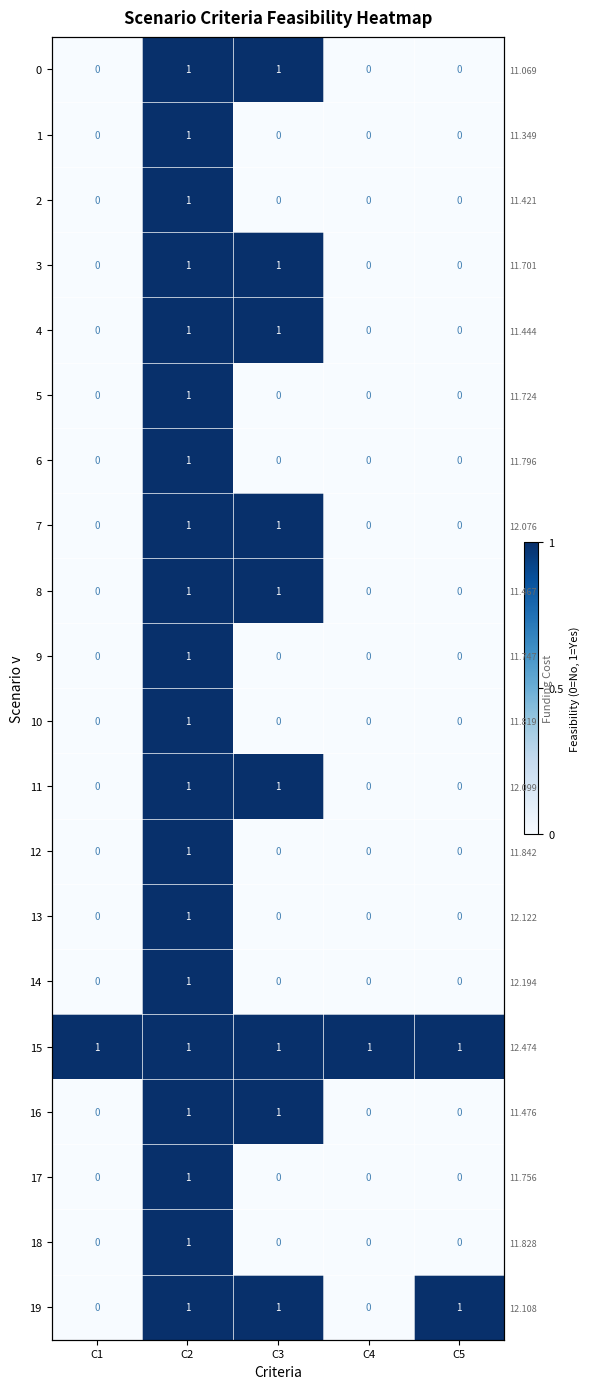

At how many categories does at least one series exceed 0?

5